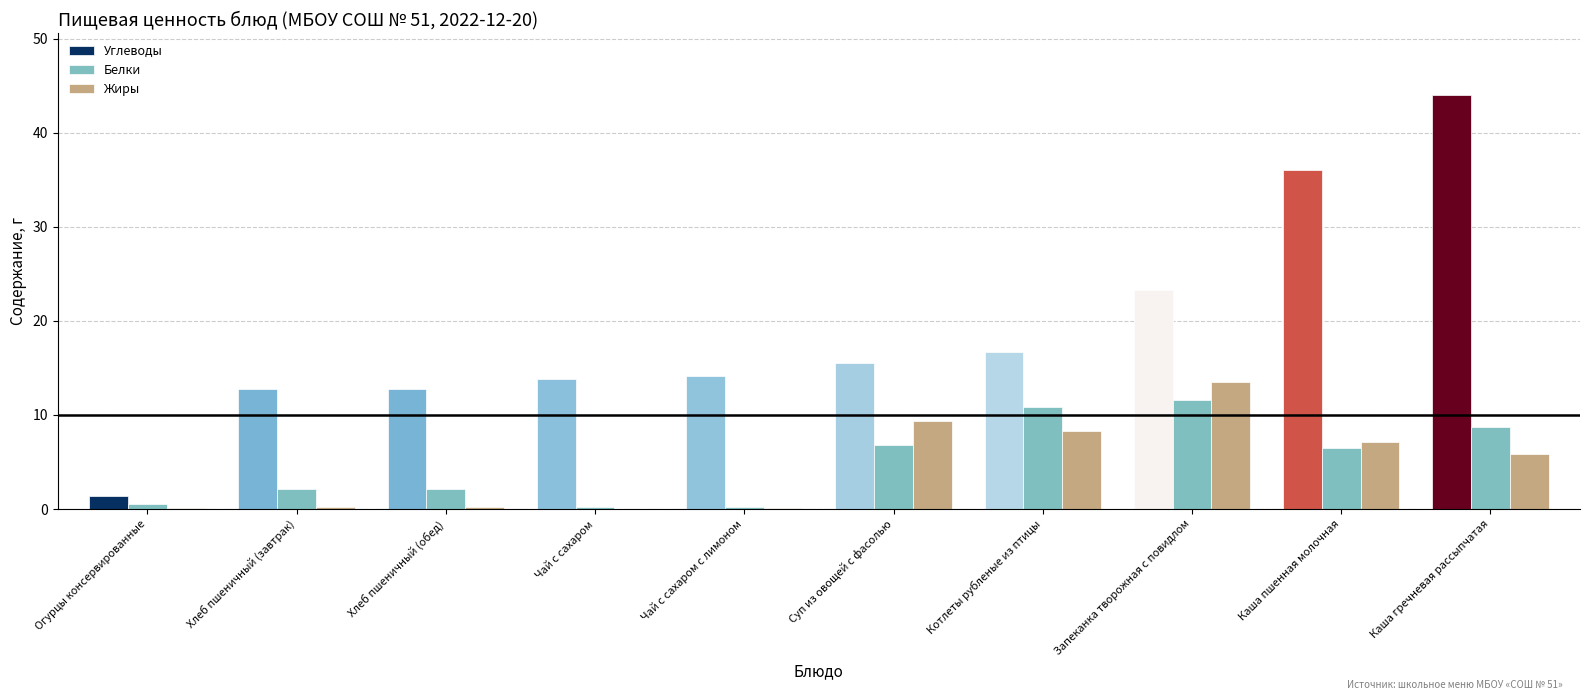

What is the sum of all Белки values?

49.6